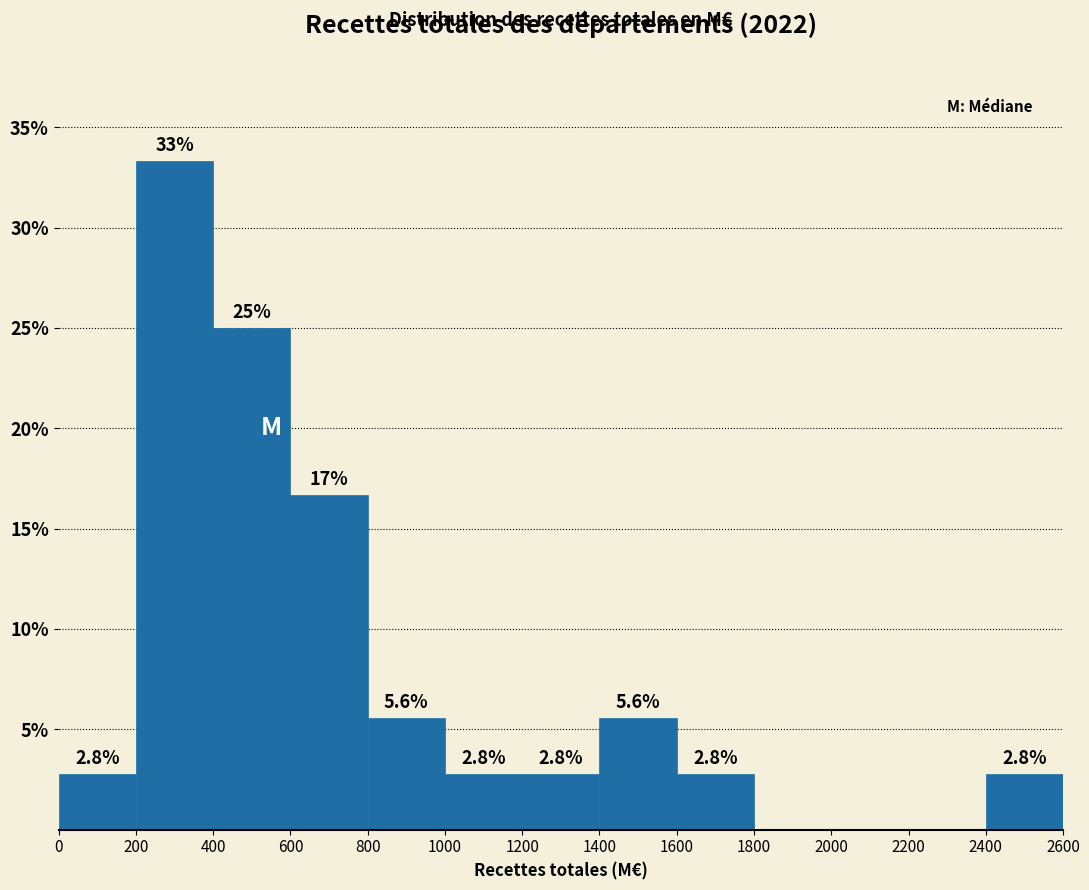

Over which range of the x-axis is the bar tallest?

200 to 400